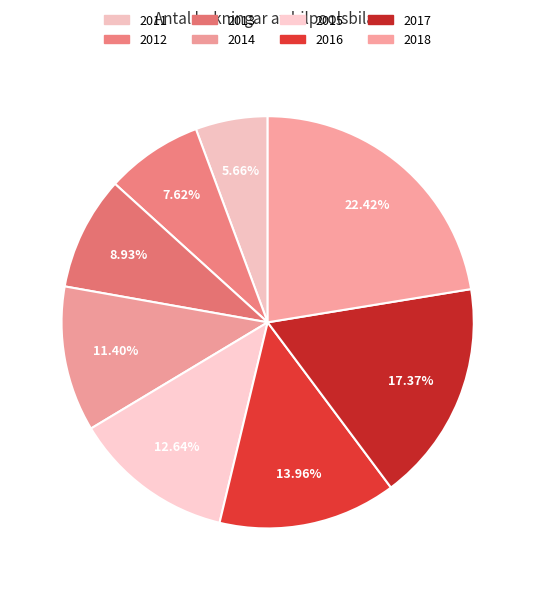

How many segments does this pie chart have?

8